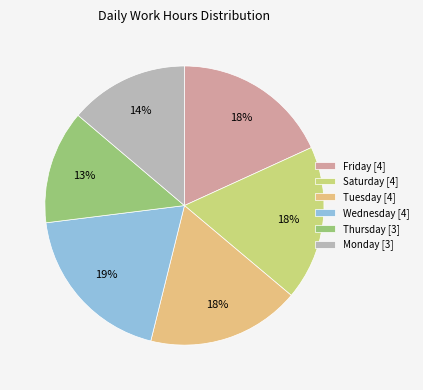

To the nearest percent, what portion does Wednesday [4] represent?

19%